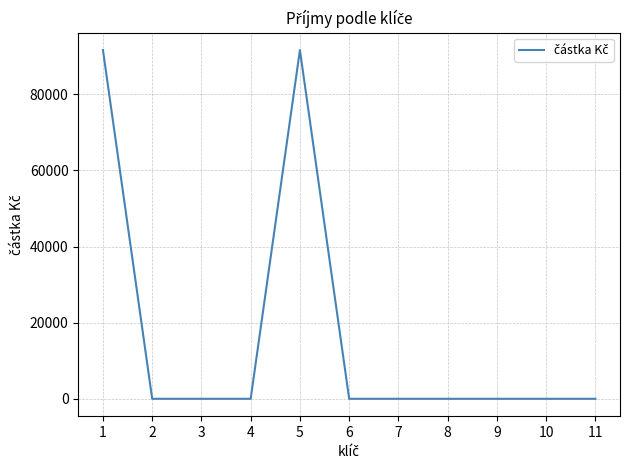

Is it true that the value at 9 is 0.0?

True